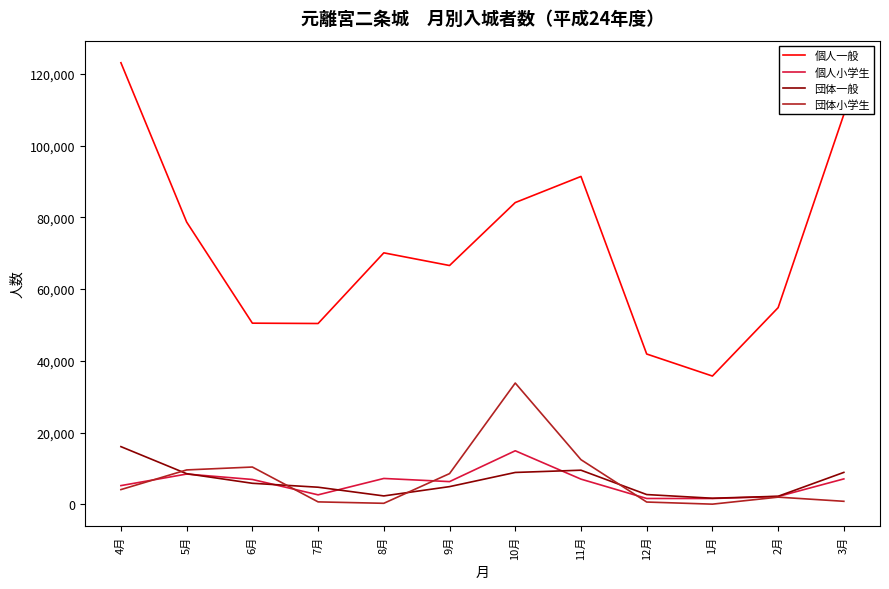

How many interior local peaks does the 個人小学生 series have?

3